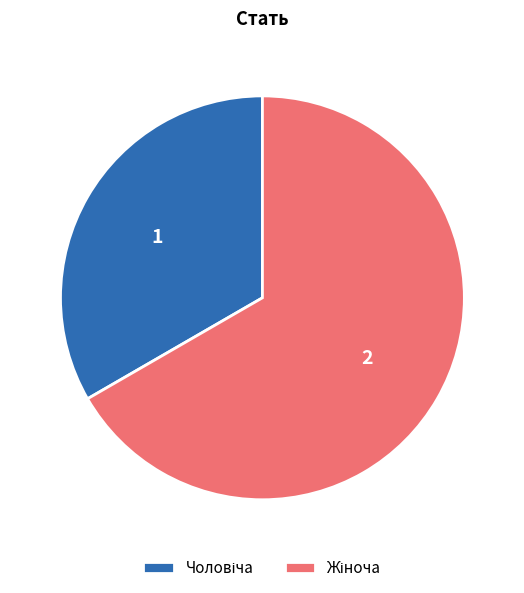

Does any single category account for the majority?

Yes